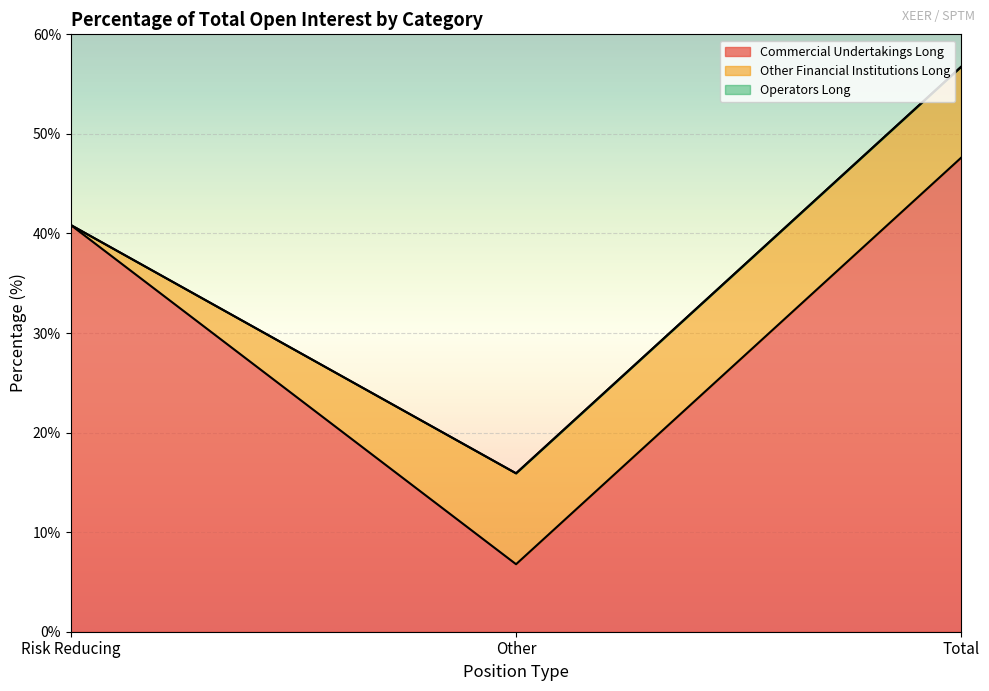

Count the number of categories in the chart.

3